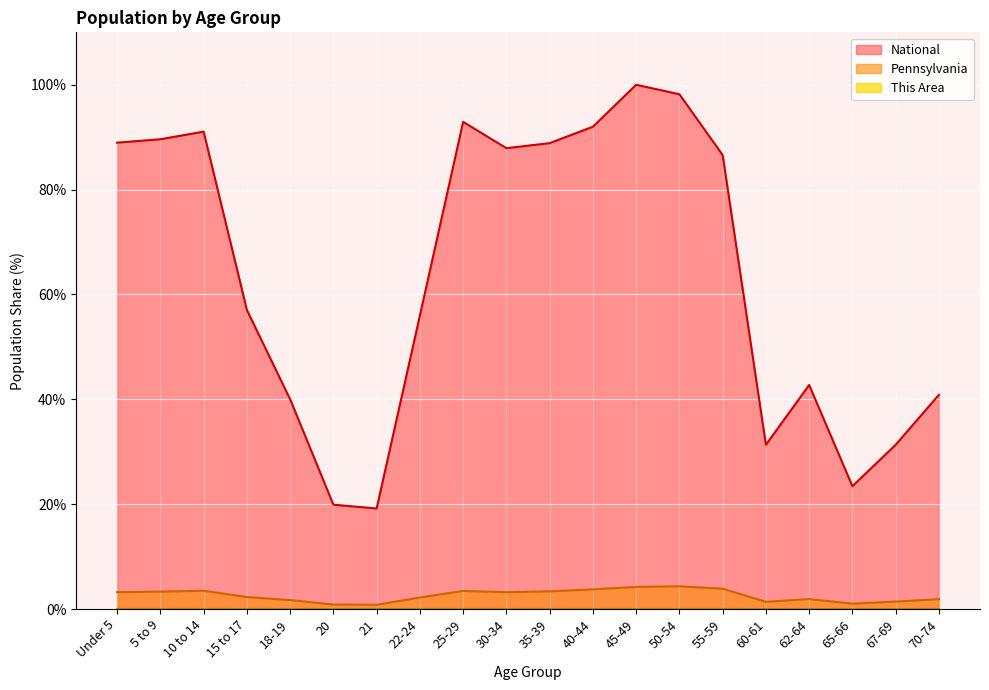

True or false: Pennsylvania and This Area cross at least once.

False